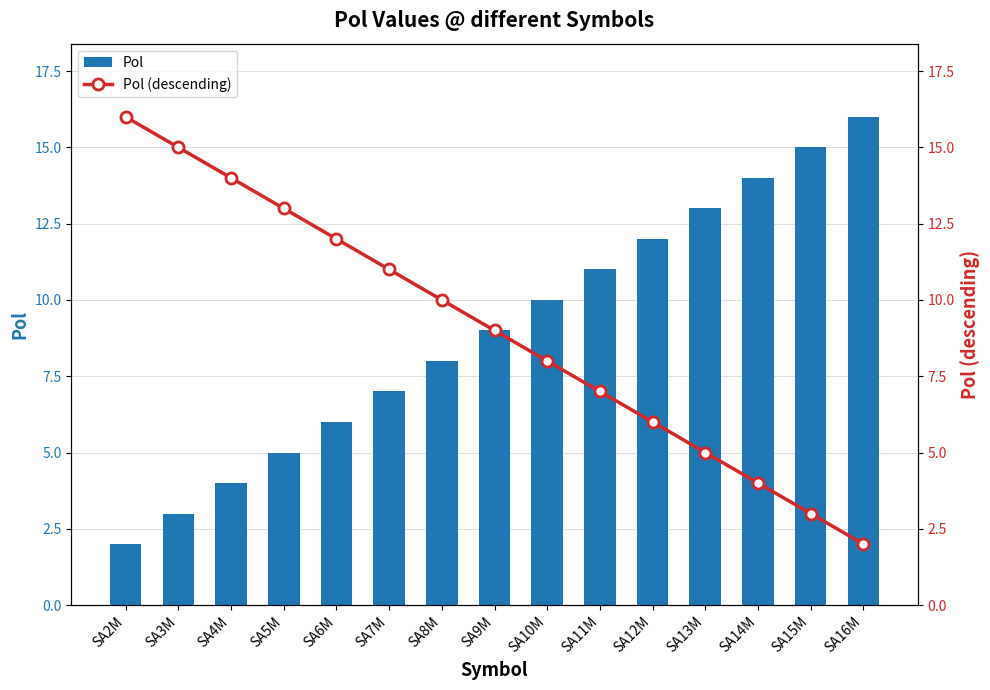

How many values in the Pol (descending) series are below 9?

7